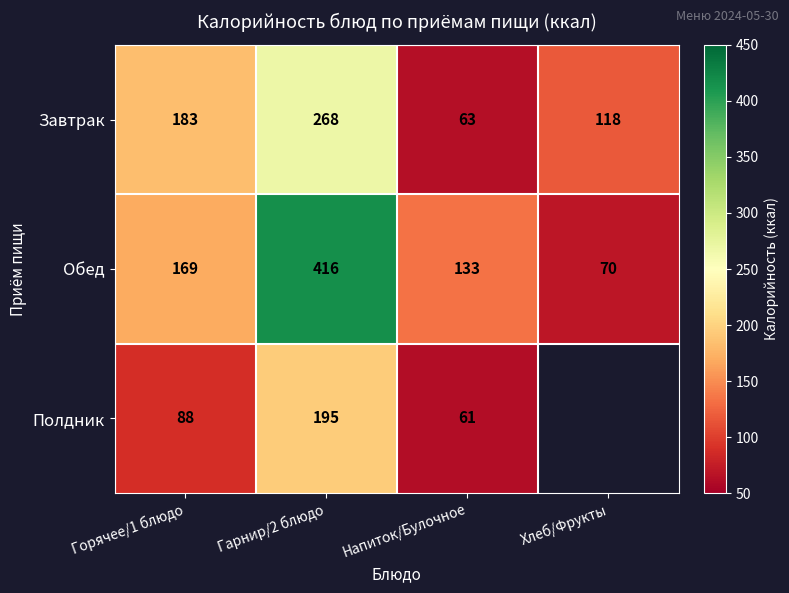

Rank the categories by Обед value from lowest to highest.

Хлеб/Фрукты, Напиток/Булочное, Горячее/1 блюдо, Гарнир/2 блюдо